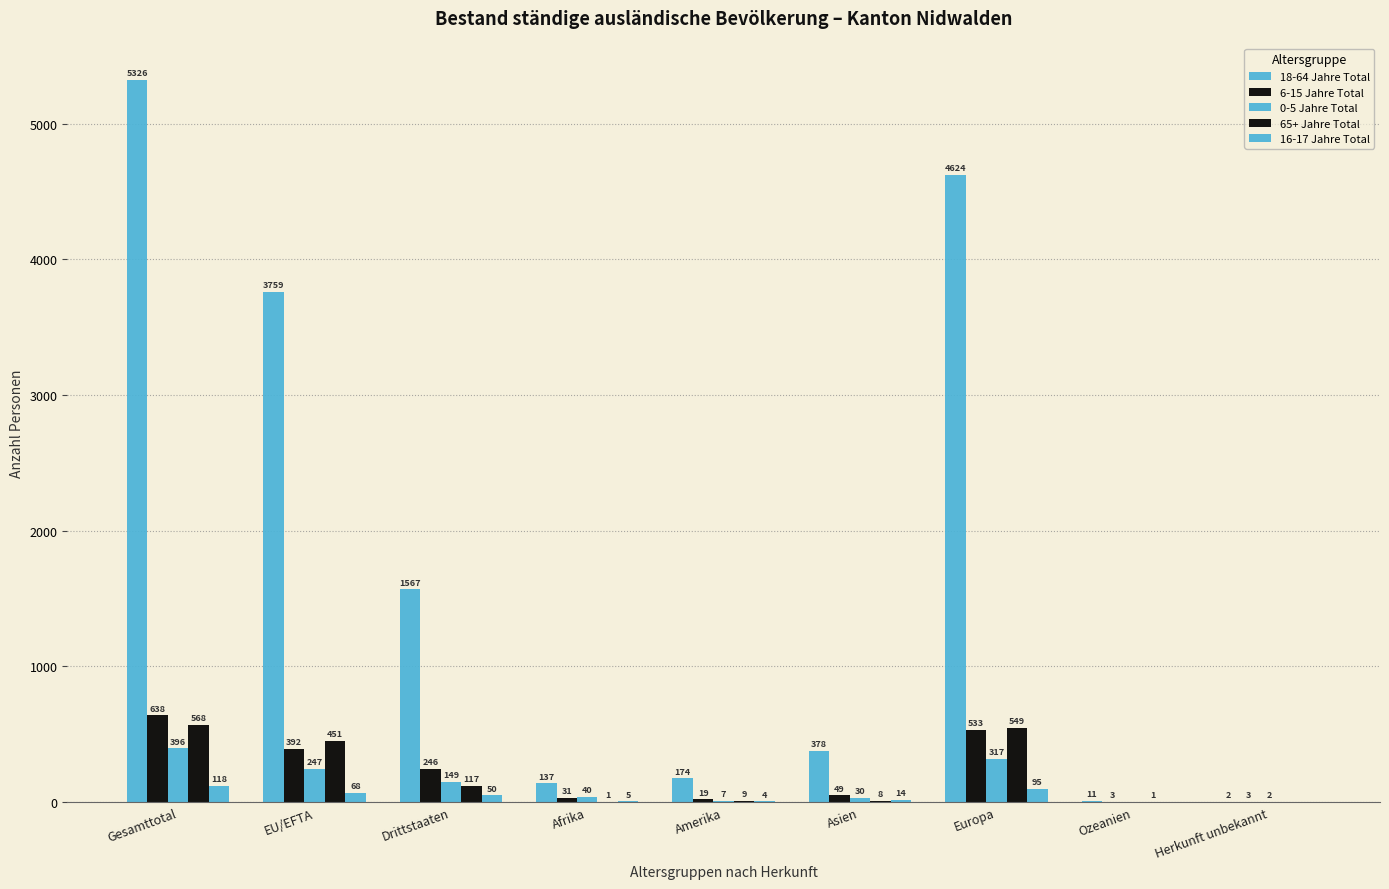

How many distinct data groups are displayed?

5